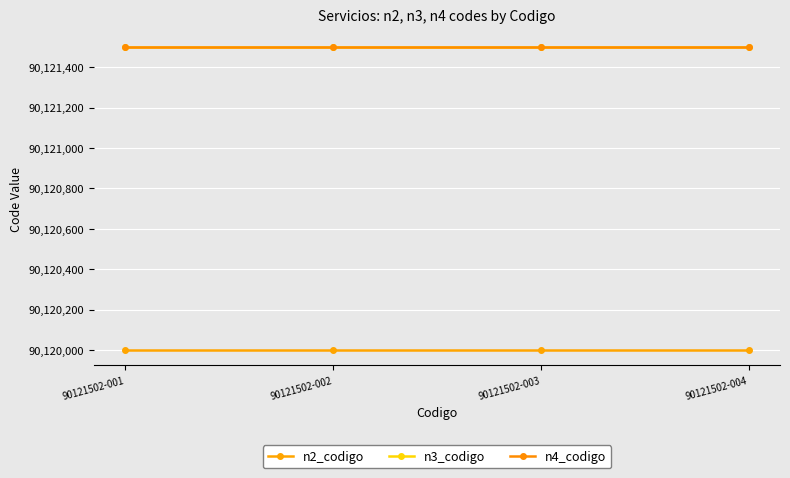

Is this an area chart (filled region under the line)?

No